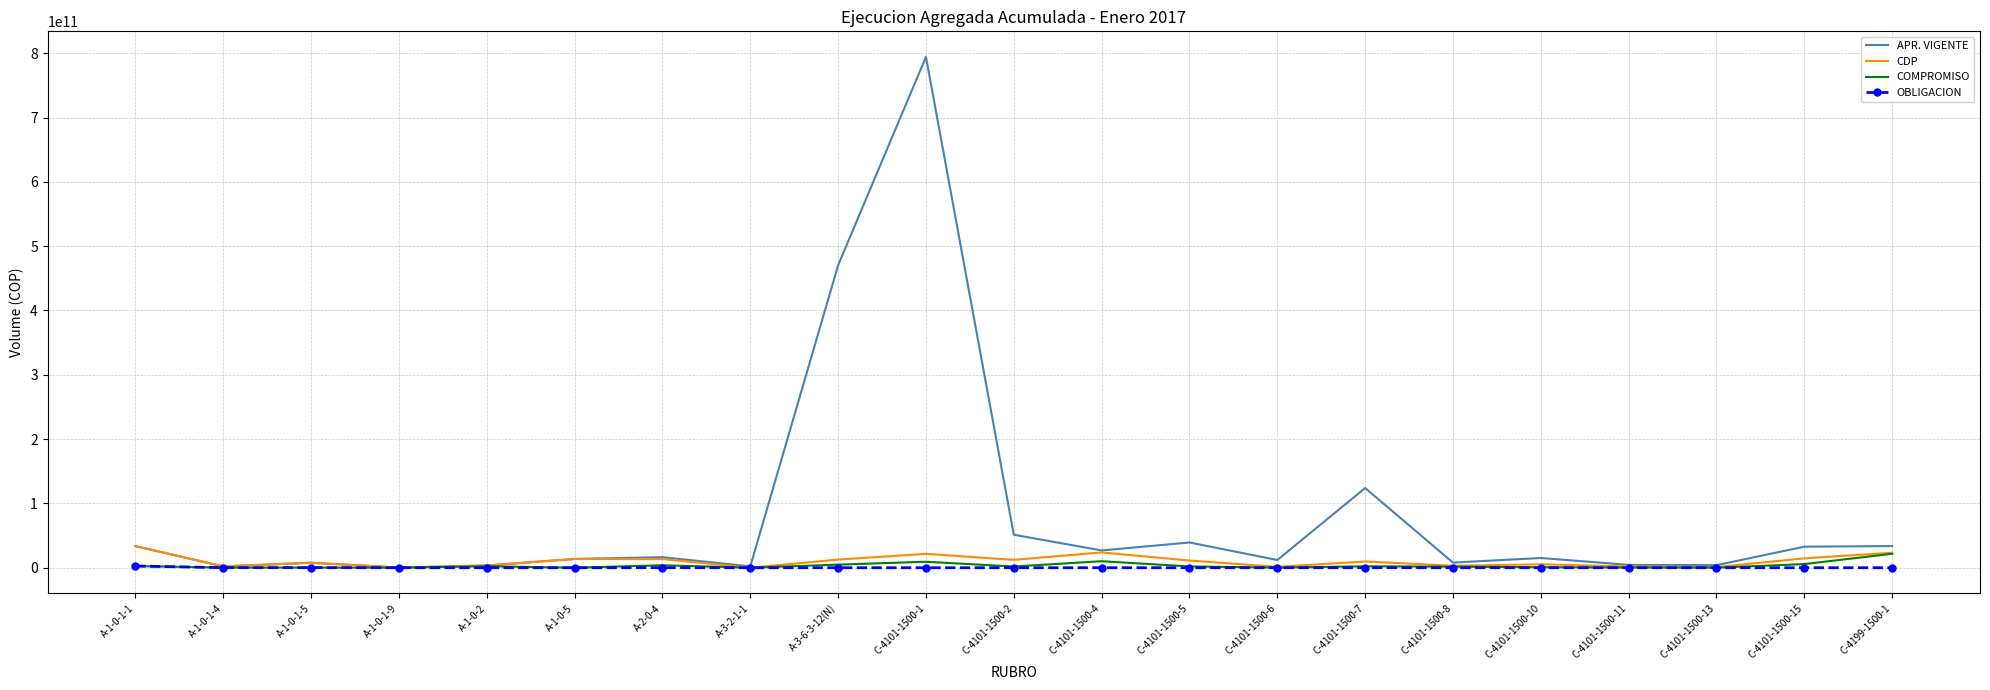

At which label is APR. VIGENTE closest to 397257434215?

A-3-6-3-12(N)